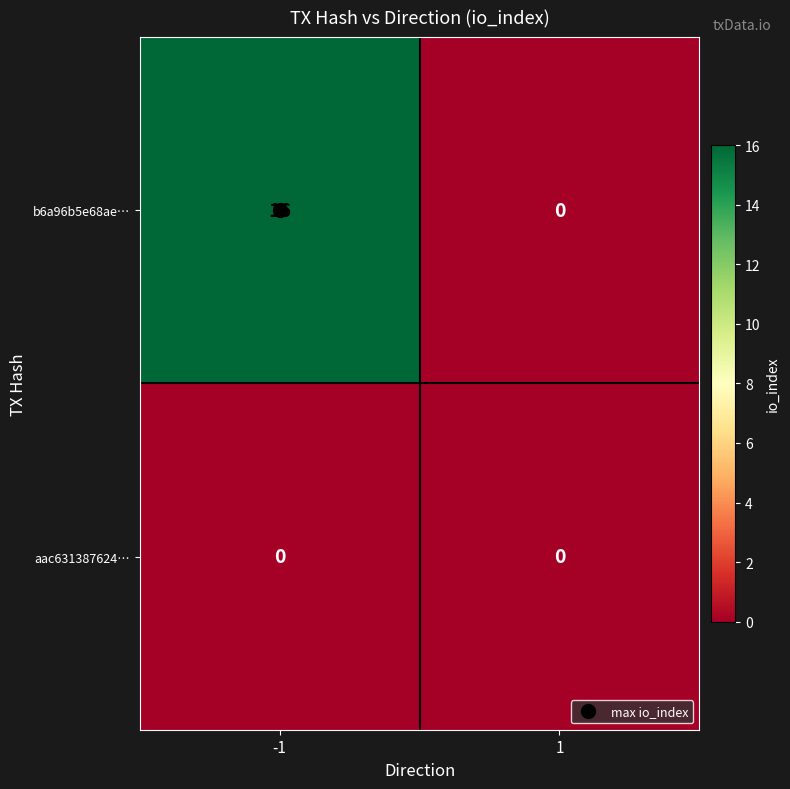

Read the b6a96b5e68ae… value at -1.

16